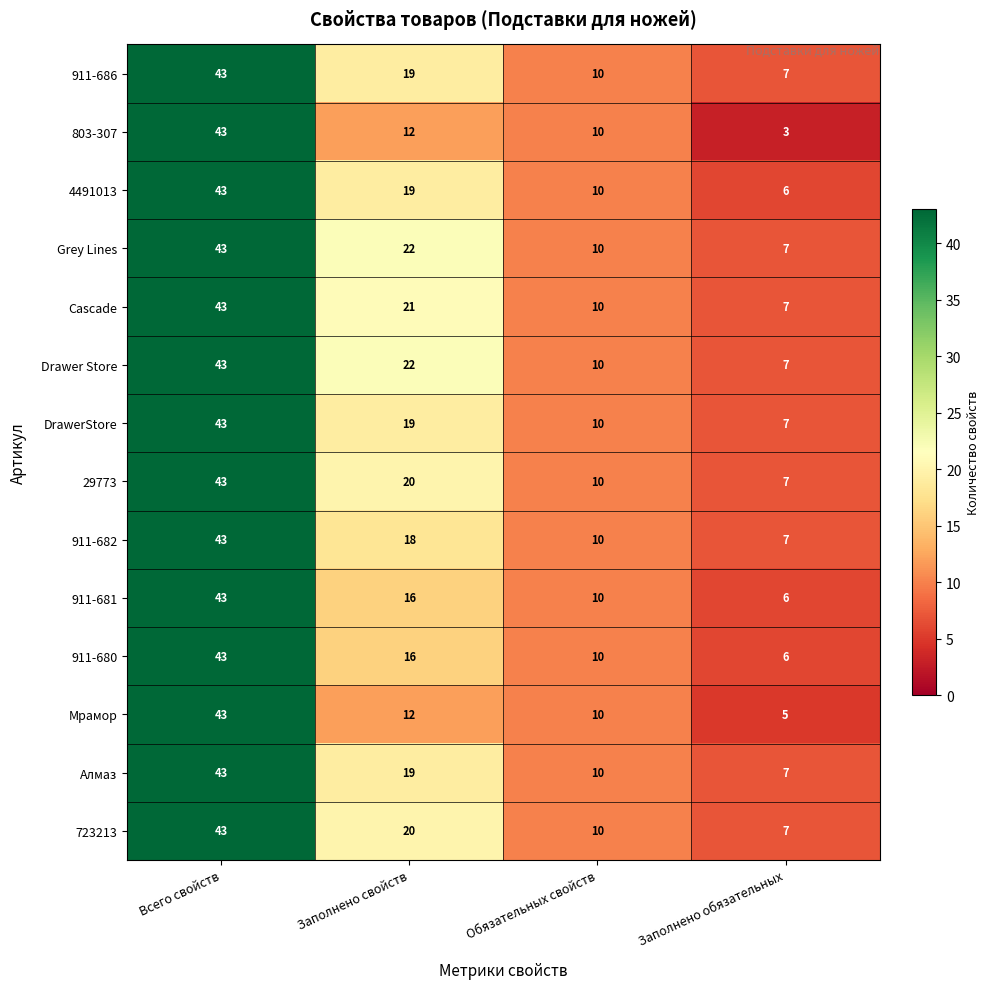

What is the difference between the maximum and minimum values in the Drawer Store series?

36